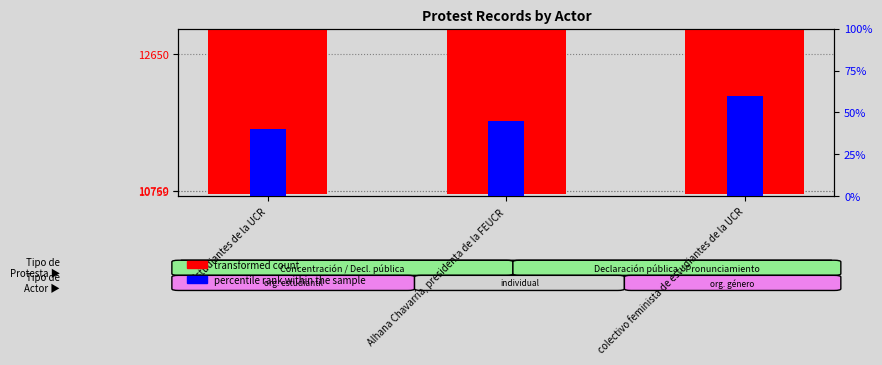

What is the average value of the transformed count series?

11390